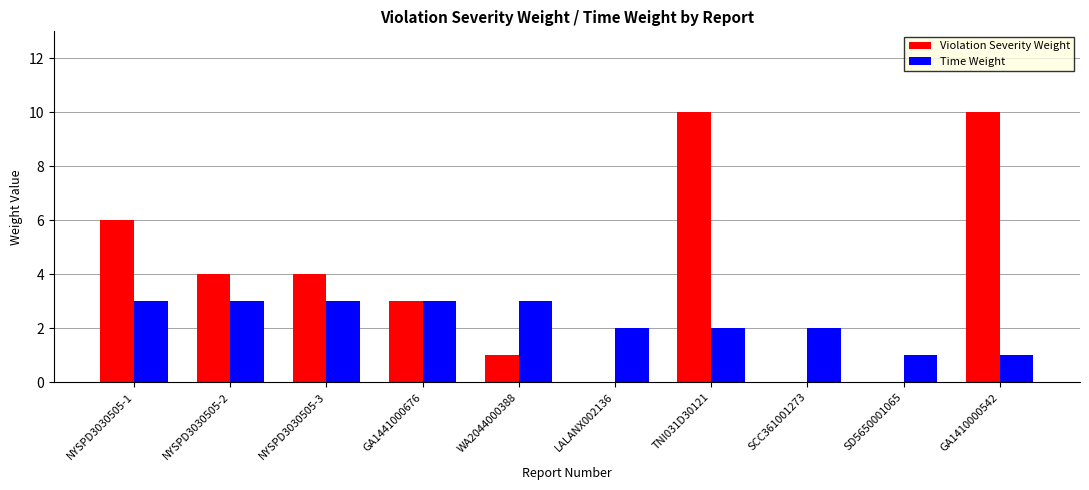

Which series changed the most between NYSPD3030505-1 and GA1441000676?

Violation Severity Weight